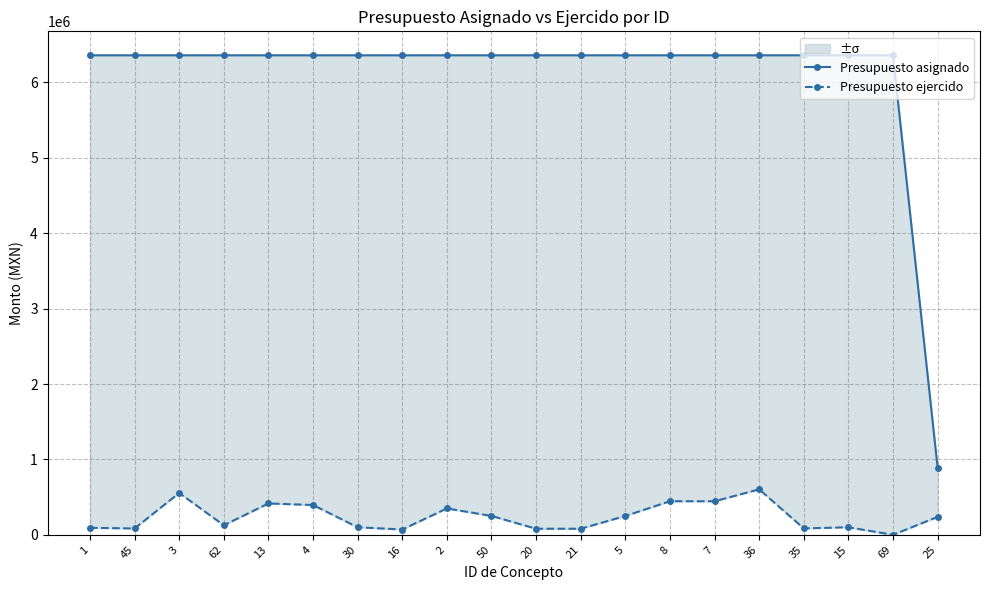

What is the sum of the Presupuesto asignado values at 35 and 50?

12720000.0